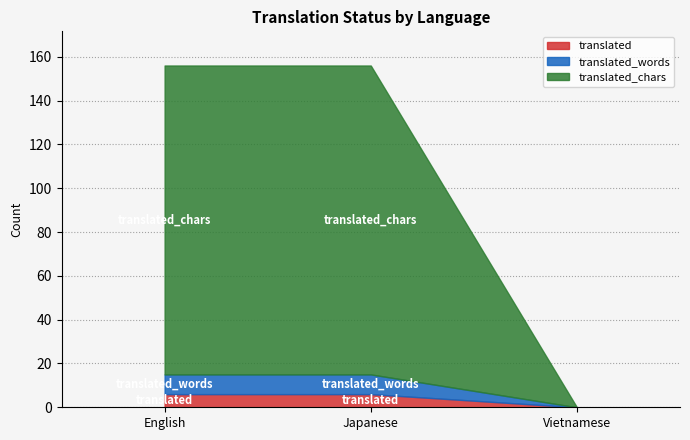

Which series has the largest total across all categories?

translated_chars